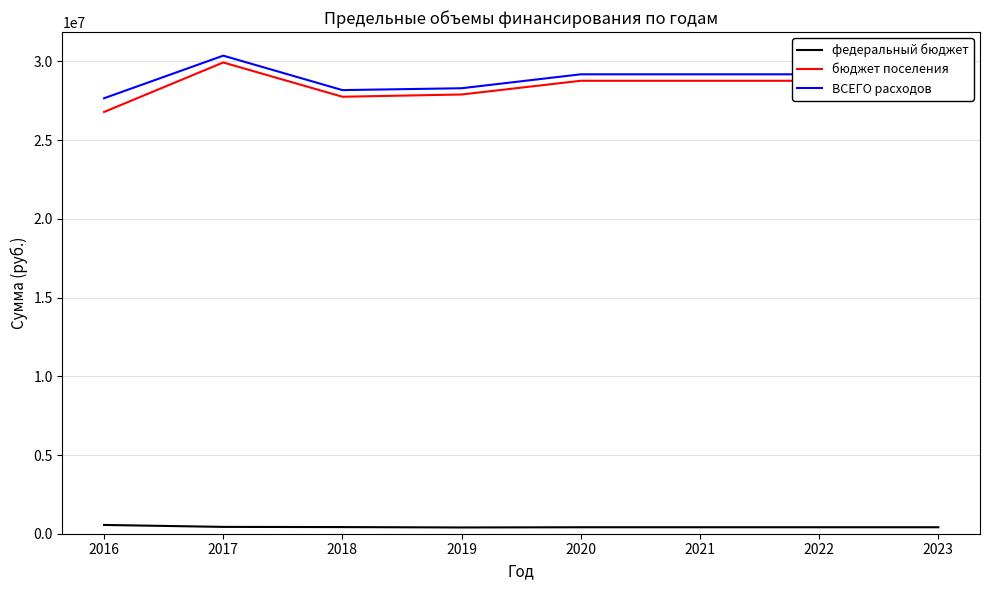

What are all the series names shown in the legend?

федеральный бюджет, бюджет поселения, ВСЕГО расходов